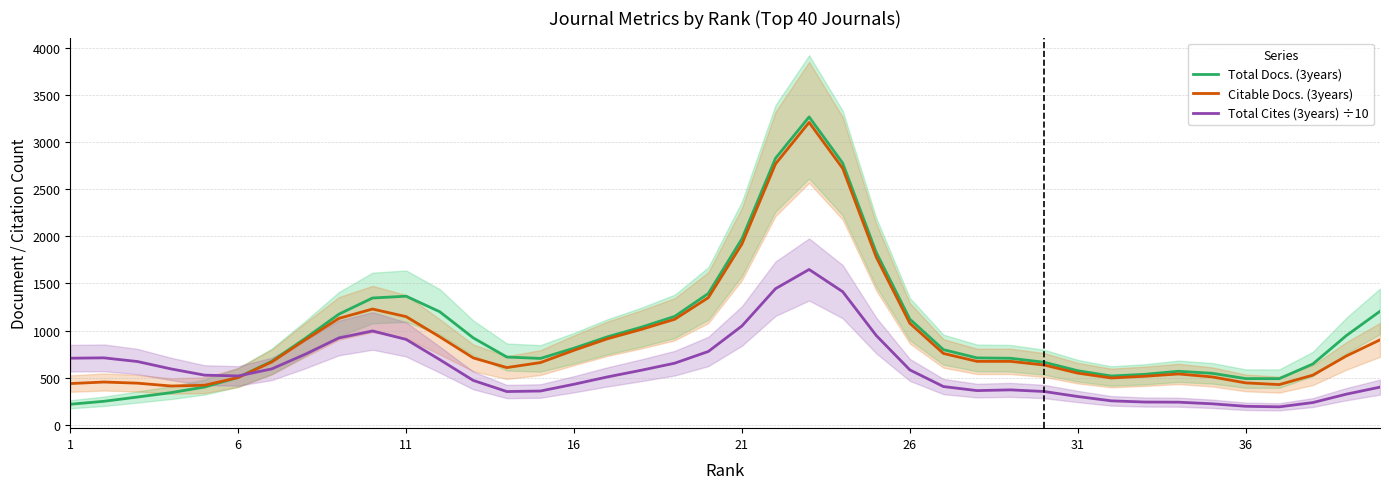

Which series ends up on top after the final intersection of Total Cites (3years) ÷10 and Citable Docs. (3years)?

Citable Docs. (3years)